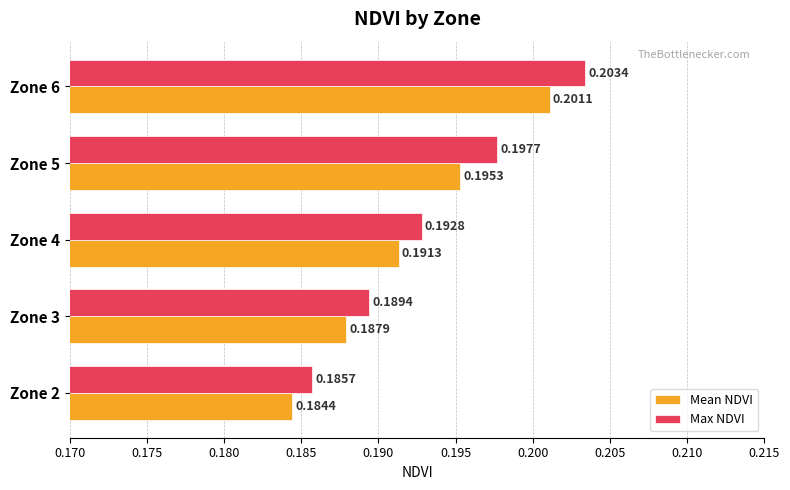

At which label is Mean NDVI closest to 0?

Zone 2